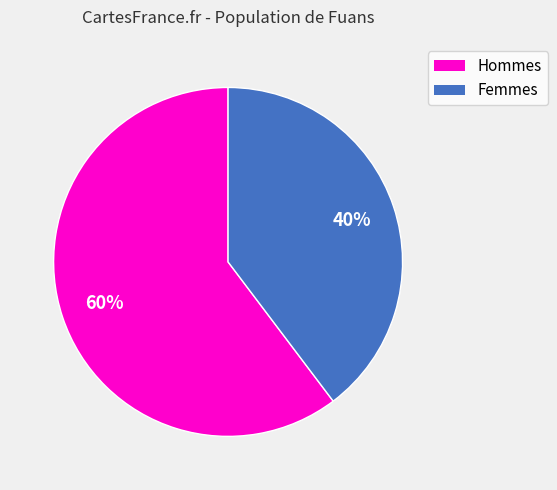

Combined, do Femmes and Hommes account for over 50%?

Yes